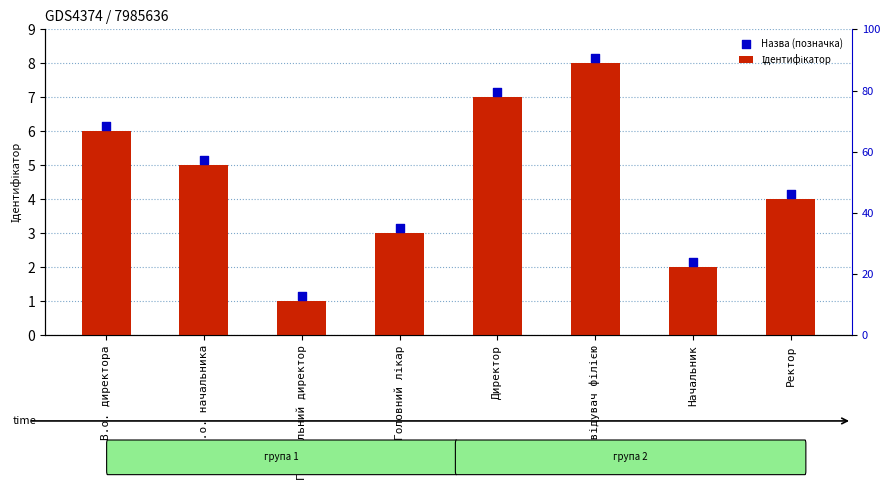

What are all the series names shown in the legend?

Ідентифікатор, Назва (позначка)